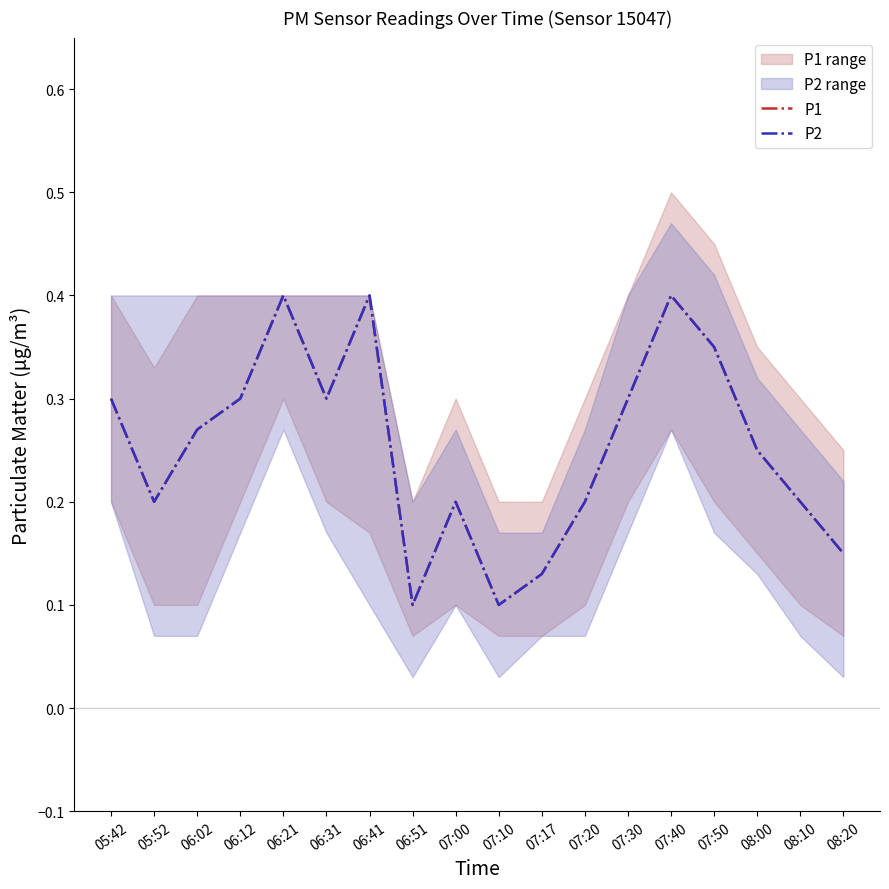

Between 06:02 and 06:21, which is larger?

06:21